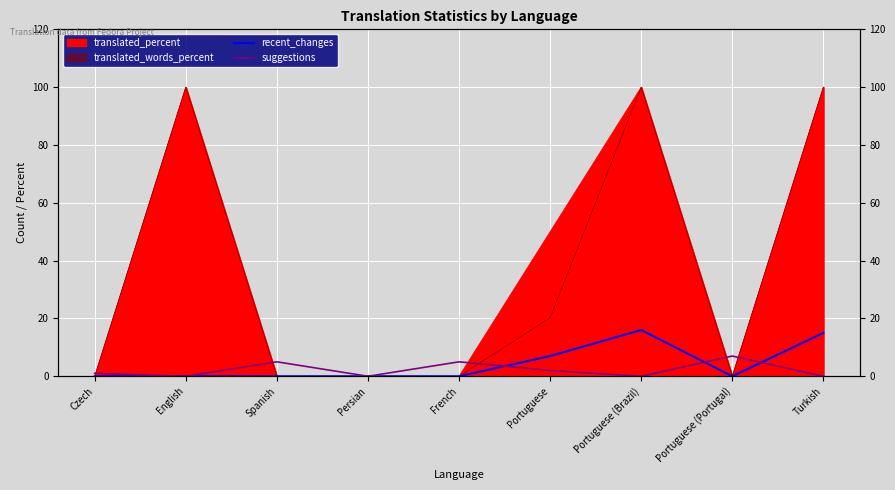

Is the value of suggestions at Turkish greater than the value of recent_changes at Czech?

No